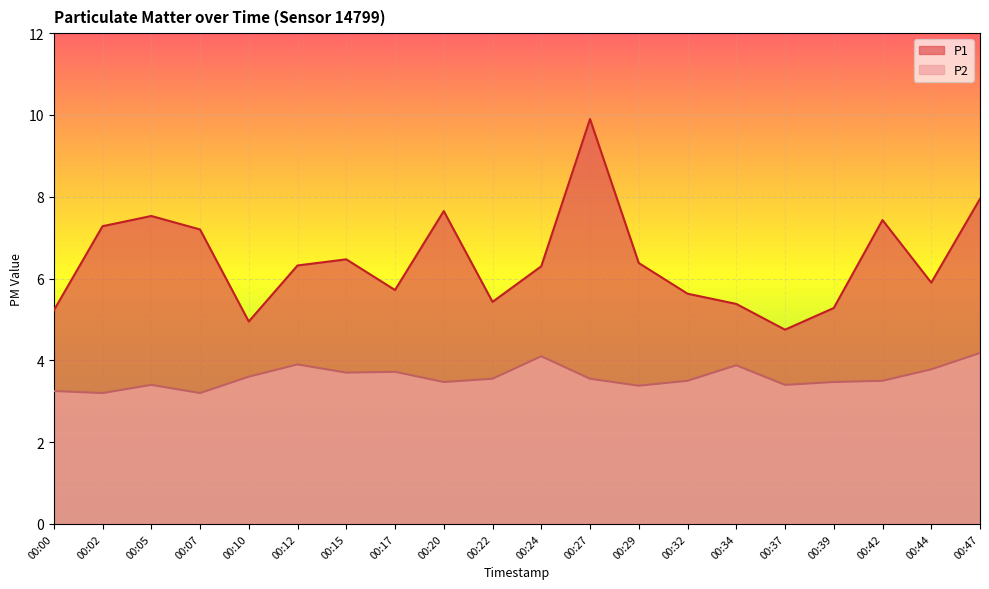

Rank the series by their average value, from lowest to highest.

P2, P1